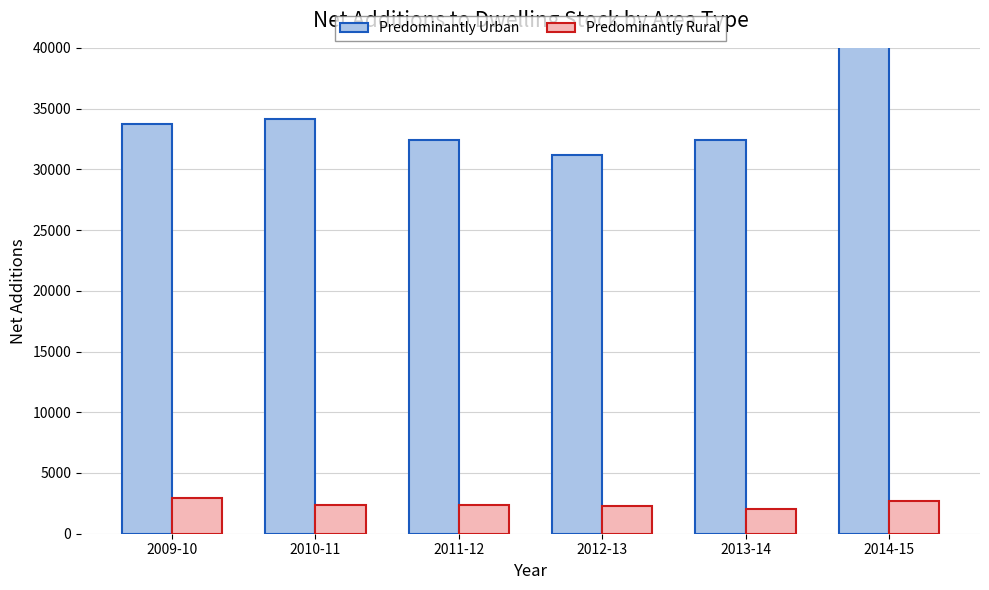

What are all the series names shown in the legend?

Predominantly Urban, Predominantly Rural